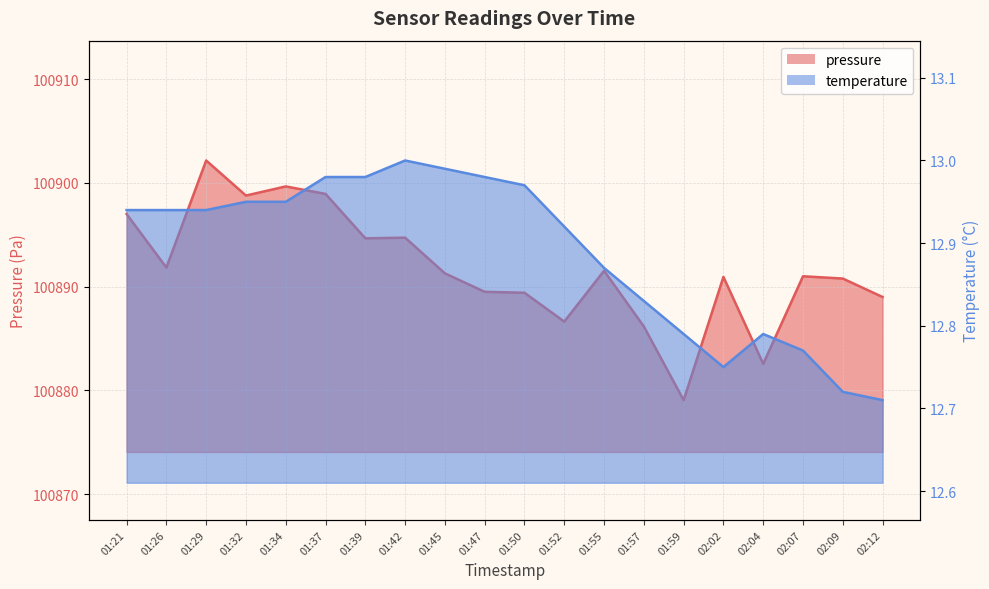

At 01:47, list the series in order from largest to smallest.

pressure, temperature